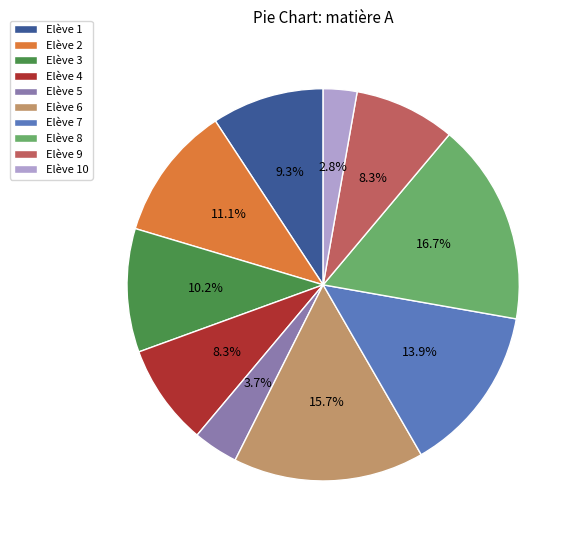

What percentage is the Elève 8 slice, to the nearest percent?

17%